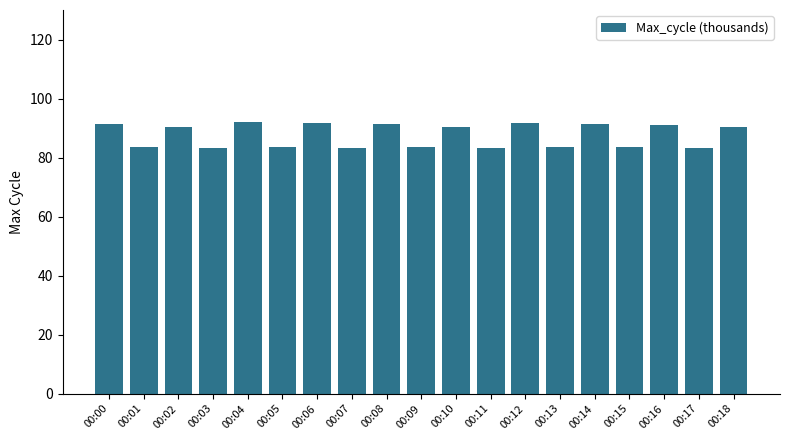

What is the greatest value displayed?

92.0